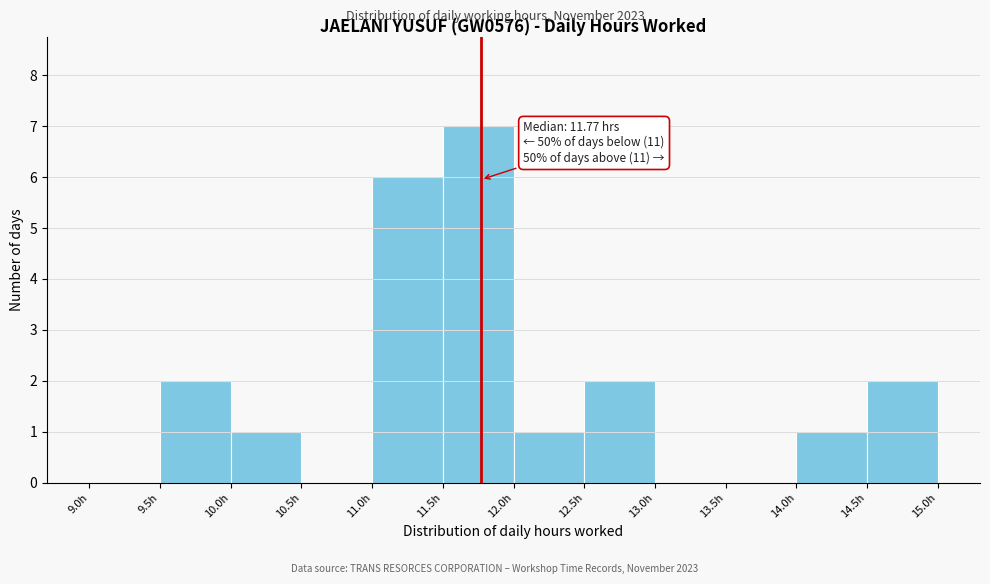

Over which range of the x-axis is the bar tallest?

11.5 to 12.0